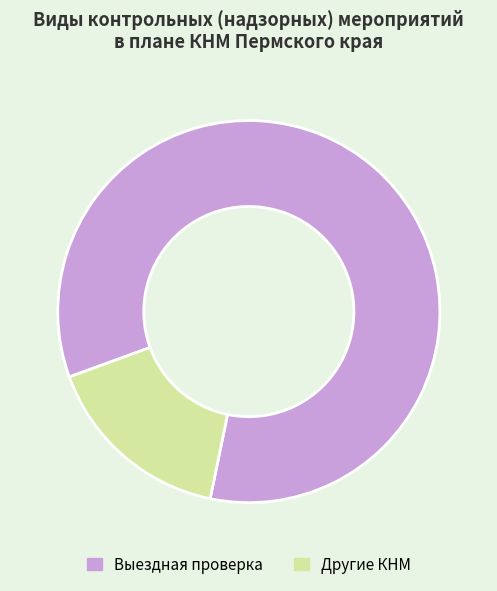

Is there a majority slice in this chart?

Yes